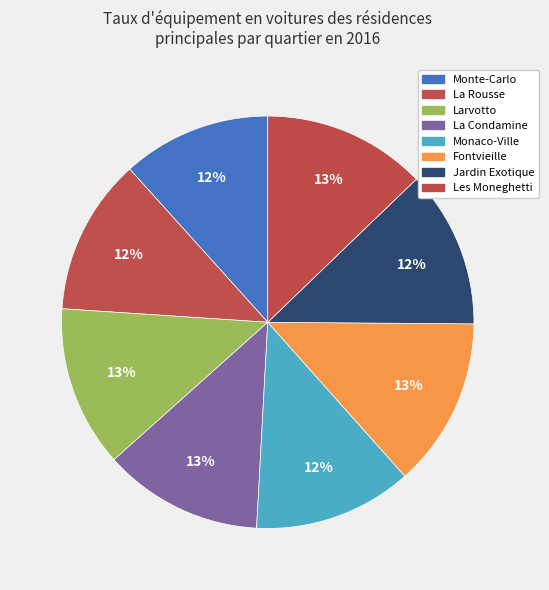

Combined, do Monaco-Ville and Les Moneghetti account for over 50%?

No